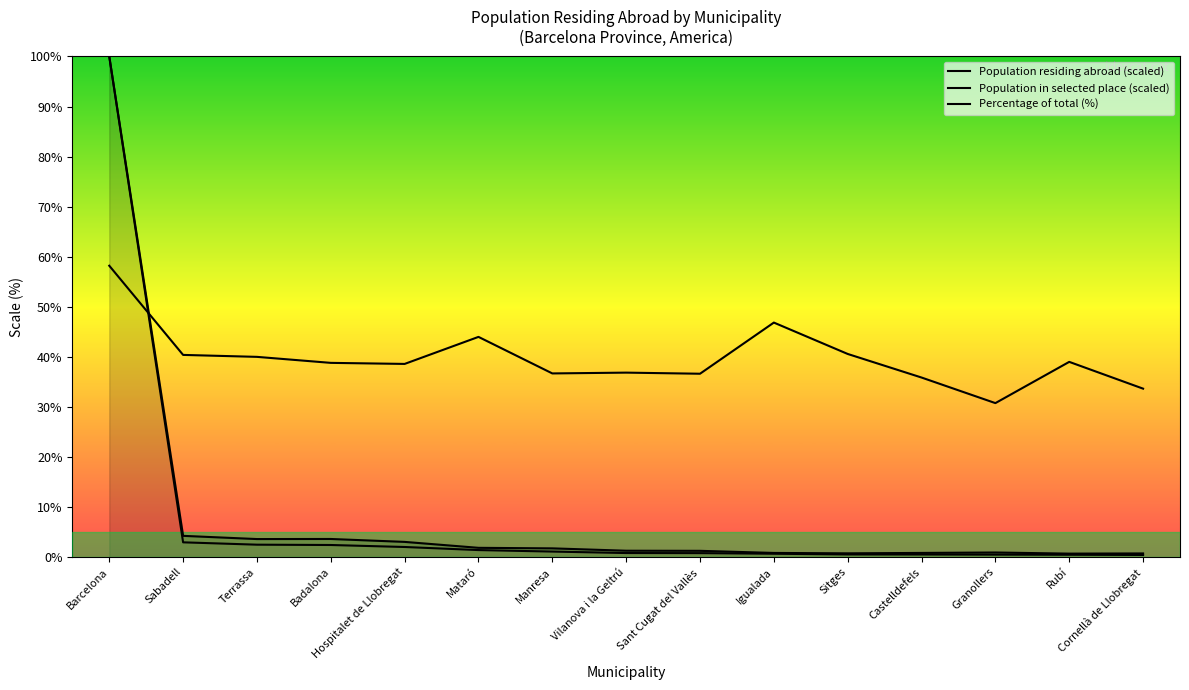

True or false: Population in selected place (scaled) has more than 1 points higher than both neighbors.

False